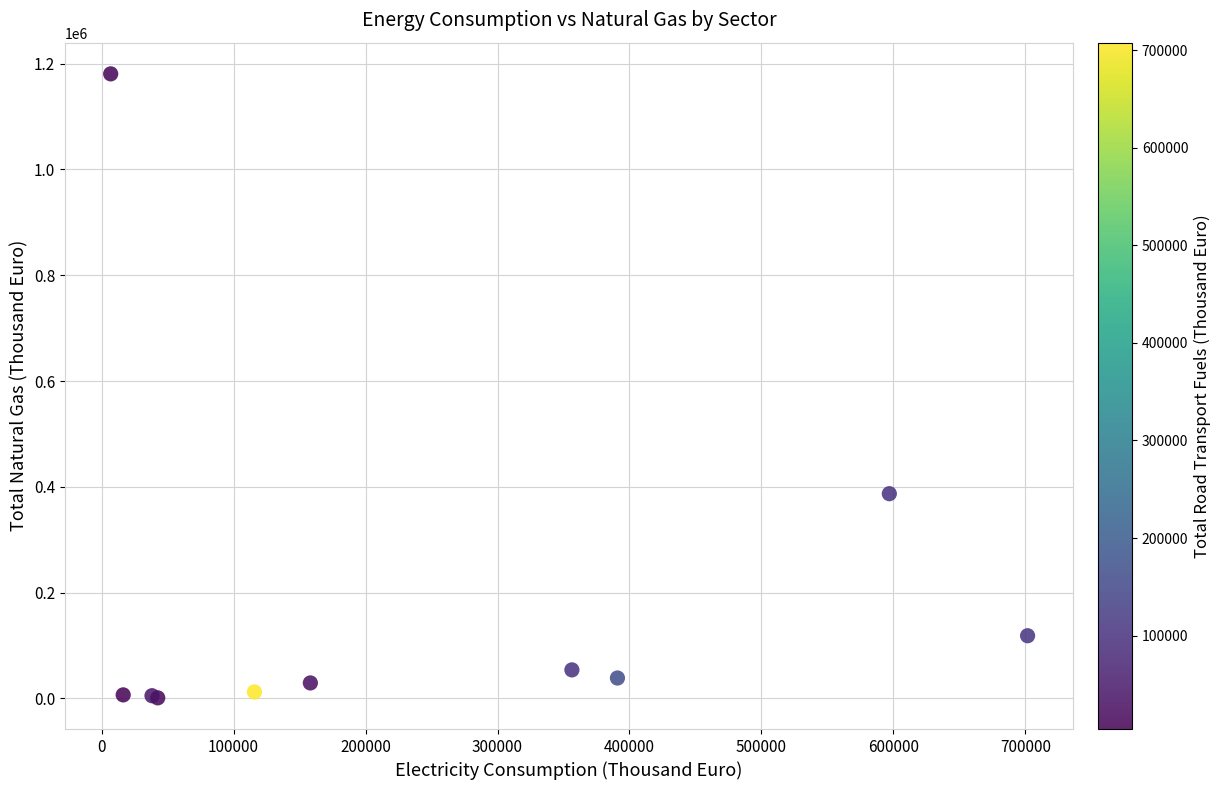

What Y value in the scatter plot is closest to 590922?

387104